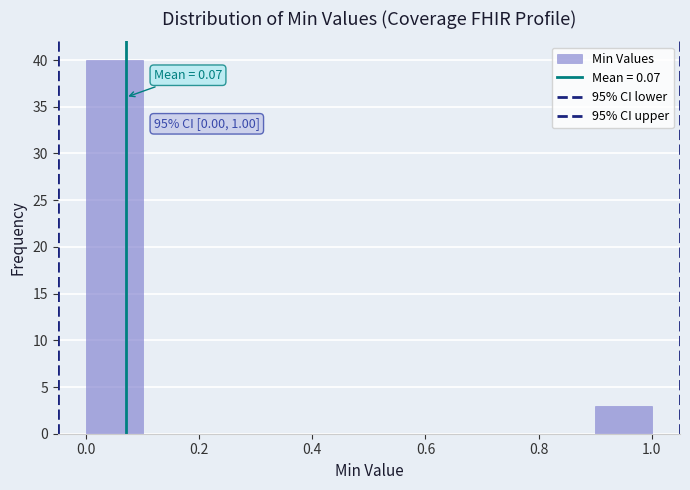

Over which range of the x-axis is the bar tallest?

0.0 to 0.1